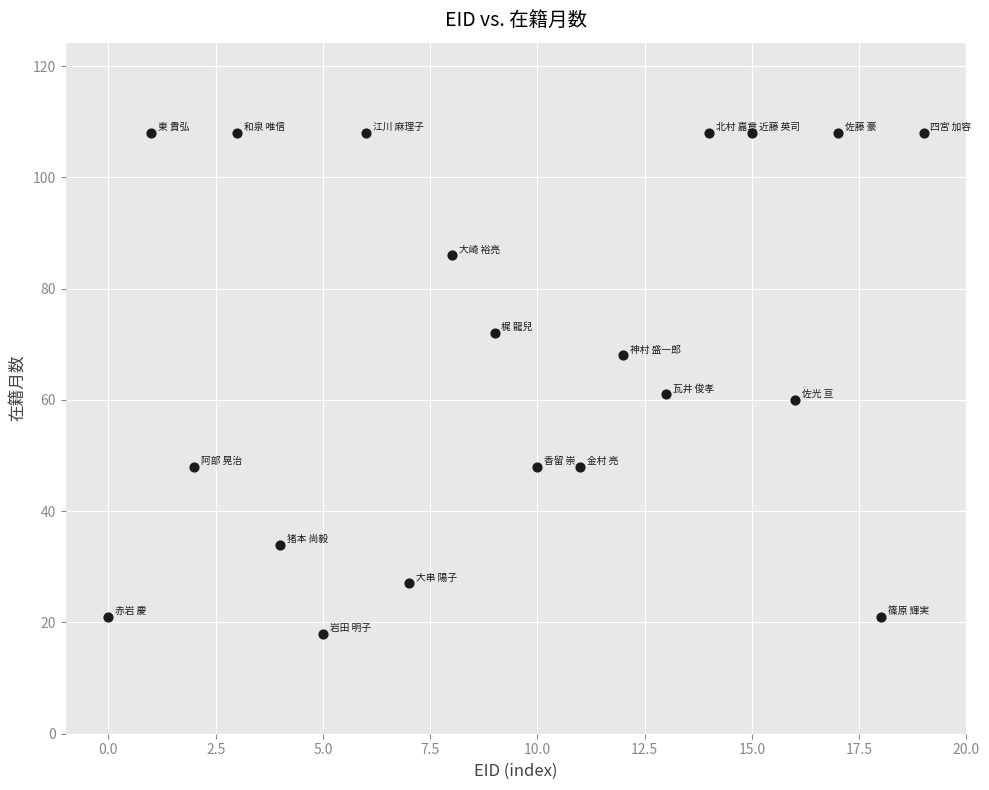

What is the range of Y values (max minus min)?

90